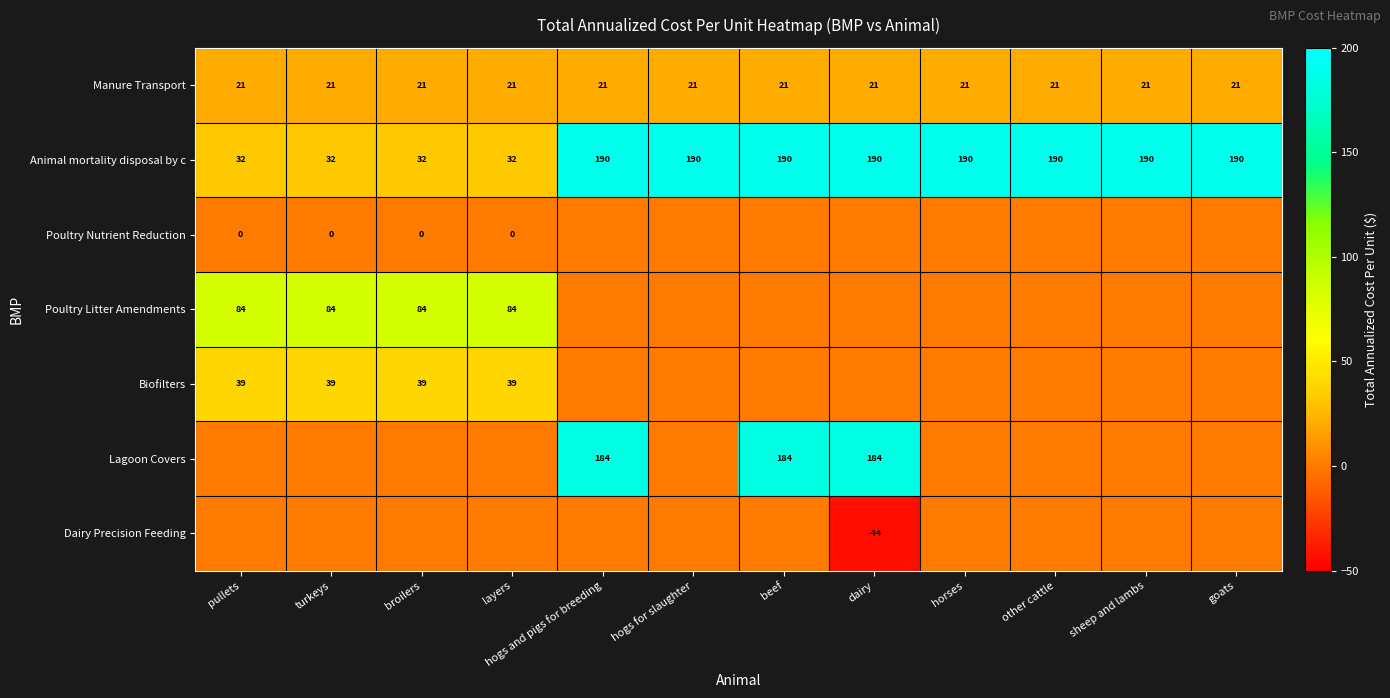

What is the total value across all series at sheep and lambs?

210.7